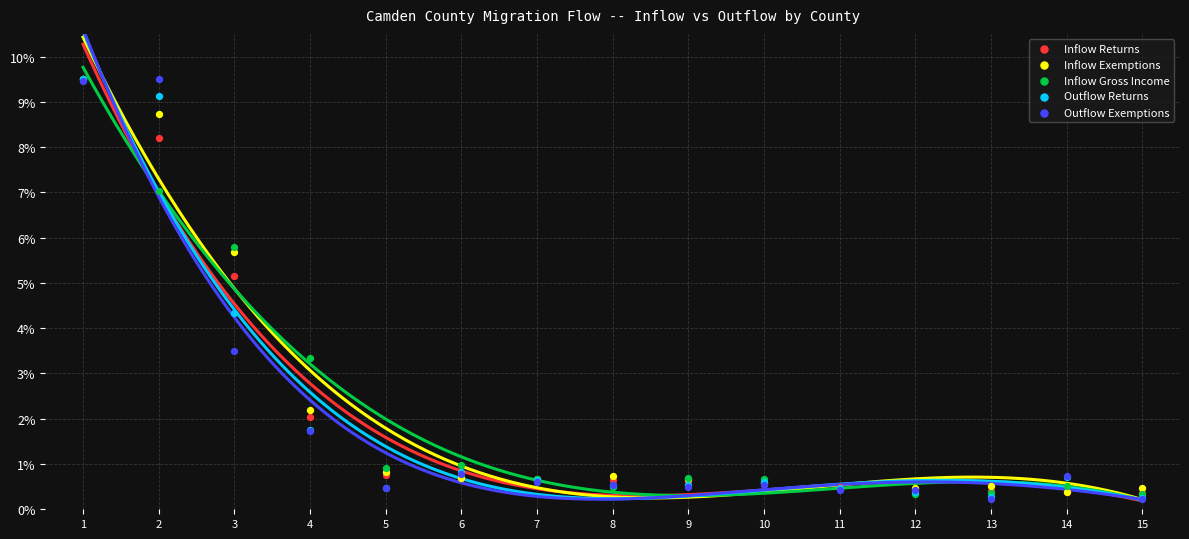

What are all the series names shown in the legend?

Inflow Returns, Inflow Exemptions, Inflow Gross Income, Outflow Returns, Outflow Exemptions